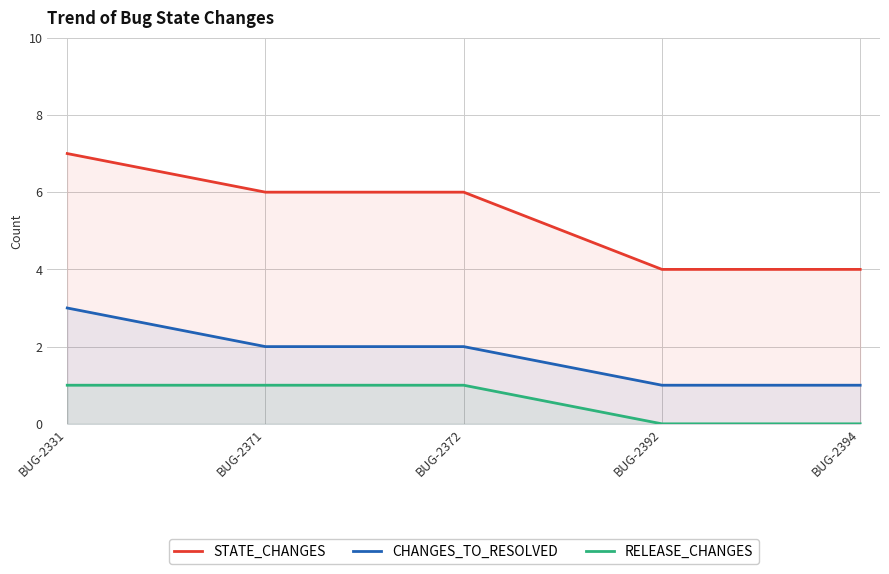

Does the chart have visible grid lines?

Yes